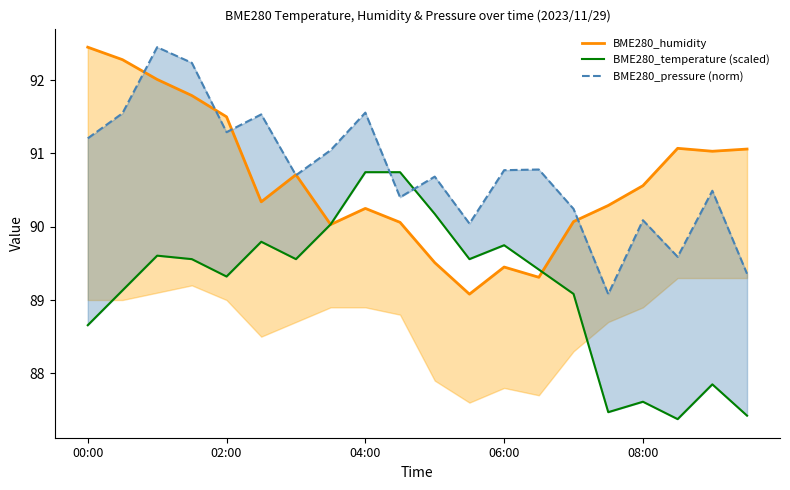

How many lines are shown in the chart?

3